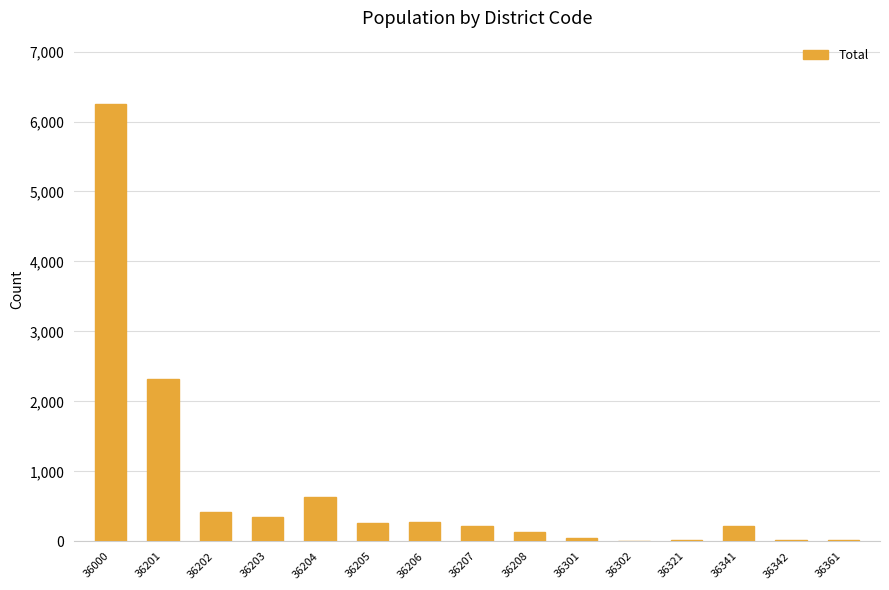

What is the approximate value at 36000, to the nearest 50?

6250